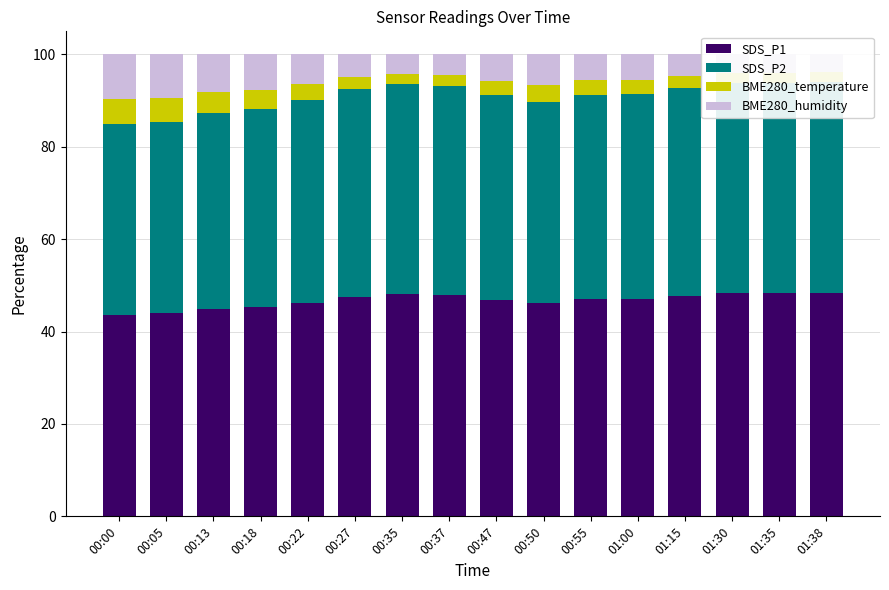

How many bars are there in each group?

4